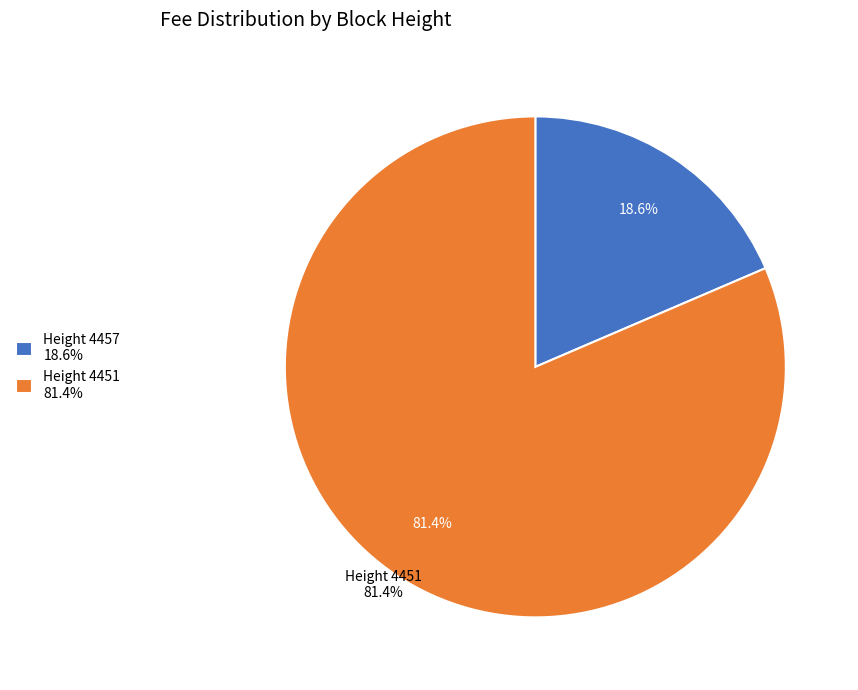

How many segments does this pie chart have?

2